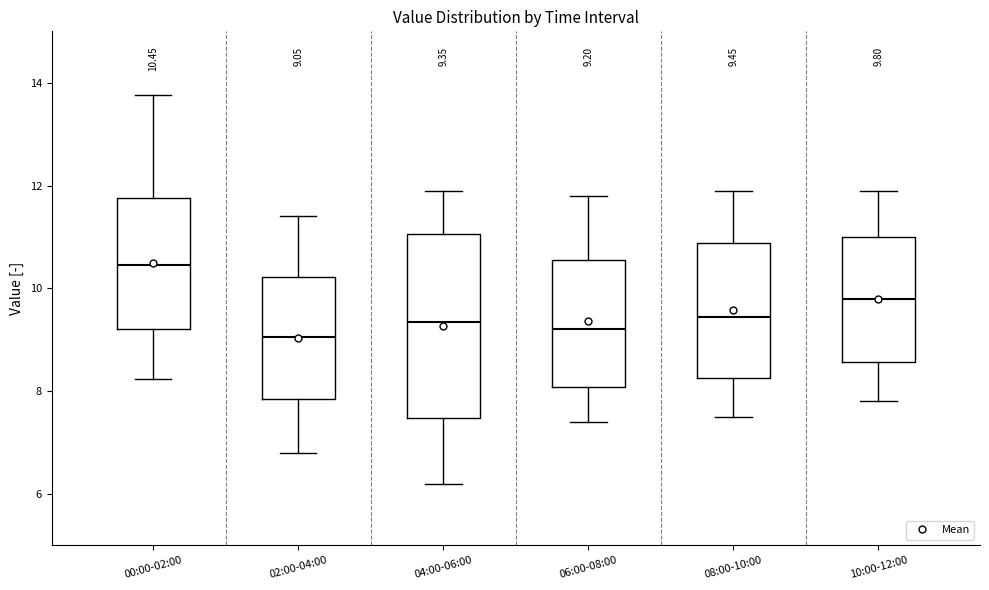

Which box is the tallest, from its lower edge to its upper edge?

04:00-06:00